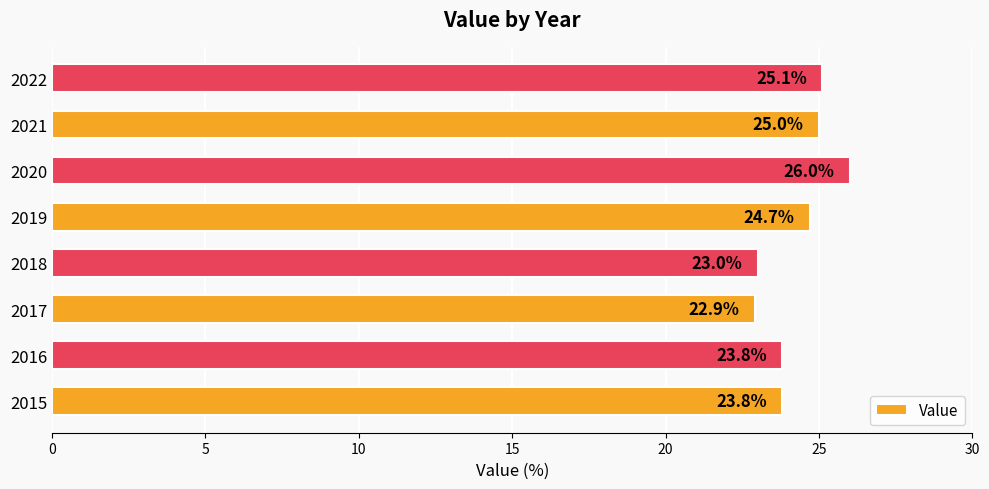

Reading bottom to top, transcribe all the data shown in this chart.

2015=23.8	2016=23.8	2017=22.9	2018=23.0	2019=24.7	2020=26.0	2021=25.0	2022=25.1